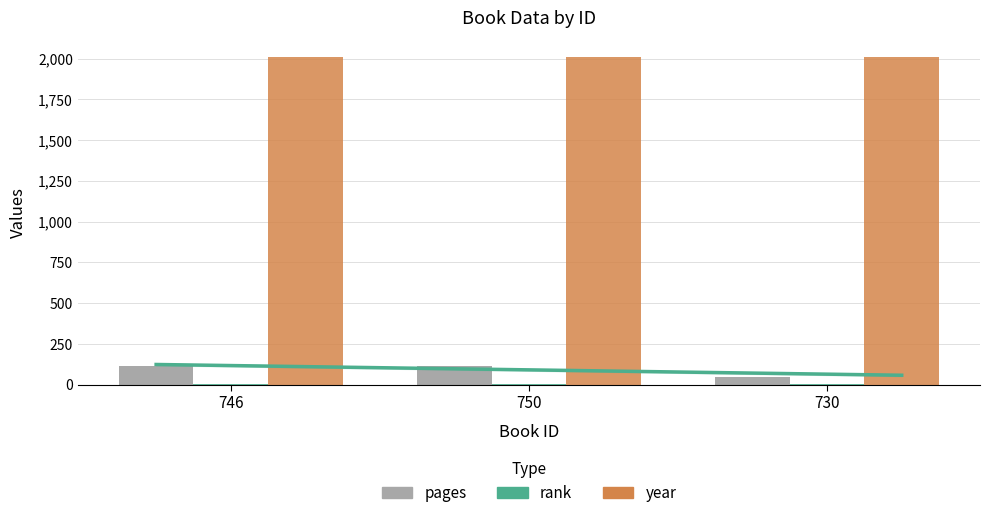

Reading left to right, list all the values displayed in this chart.

pages: 112	112	46
rank: 1	1	1
year: 2012	2012	2012